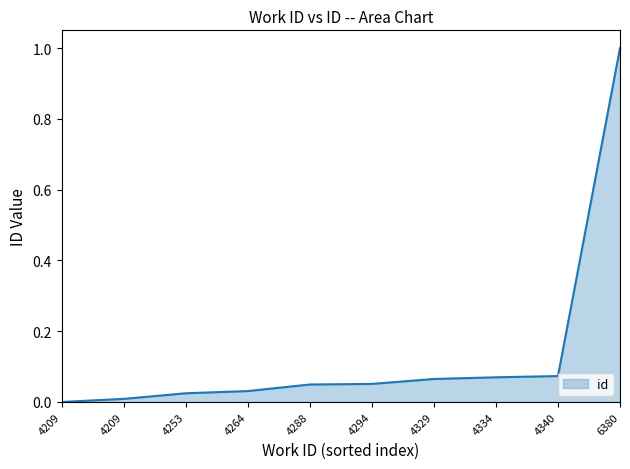

How many lines are shown in the chart?

1